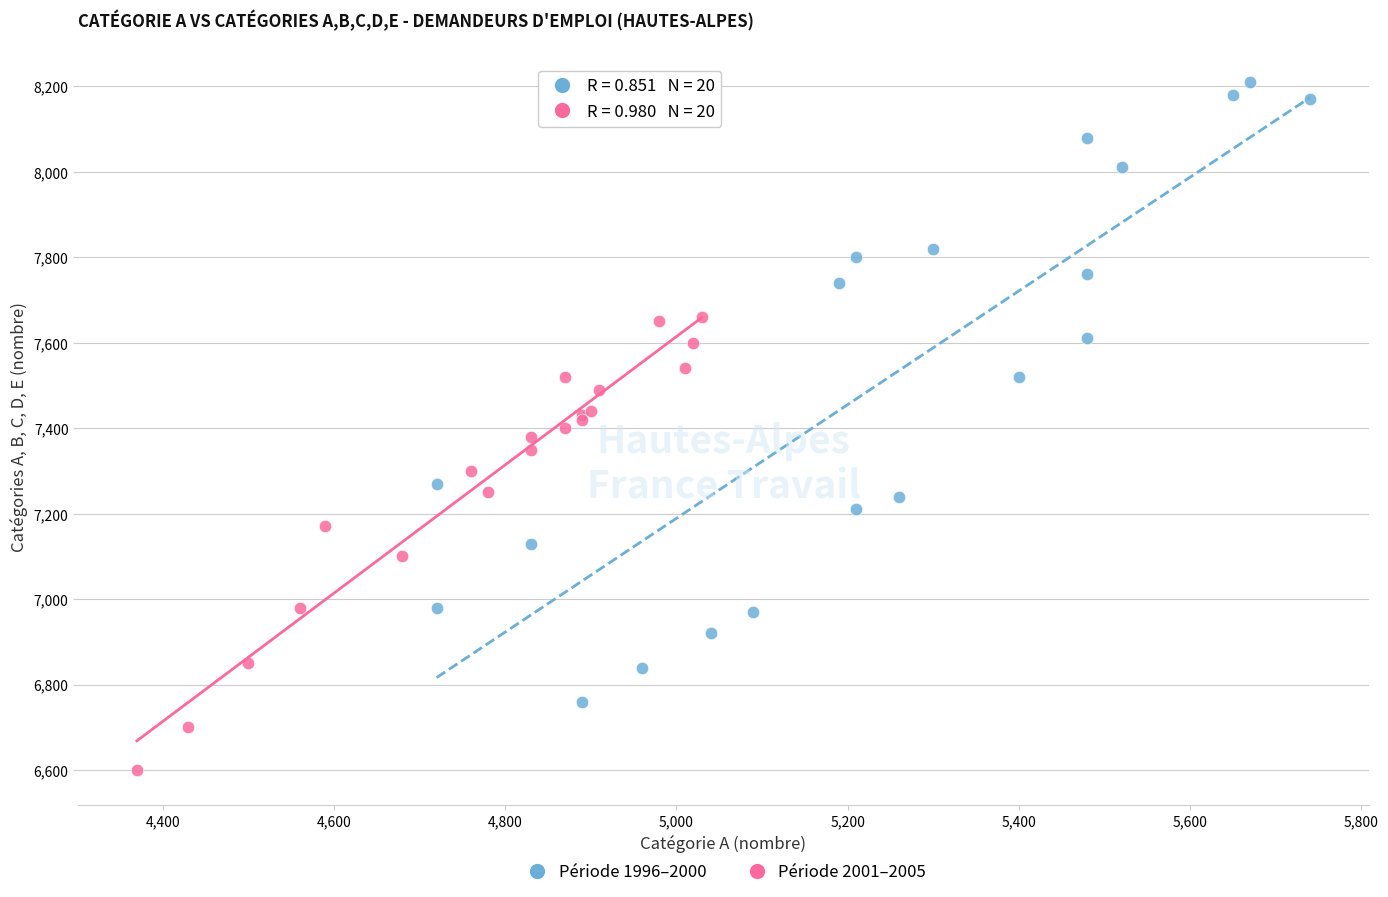

Which series reaches the maximum Y coordinate?

Période 1996–2000